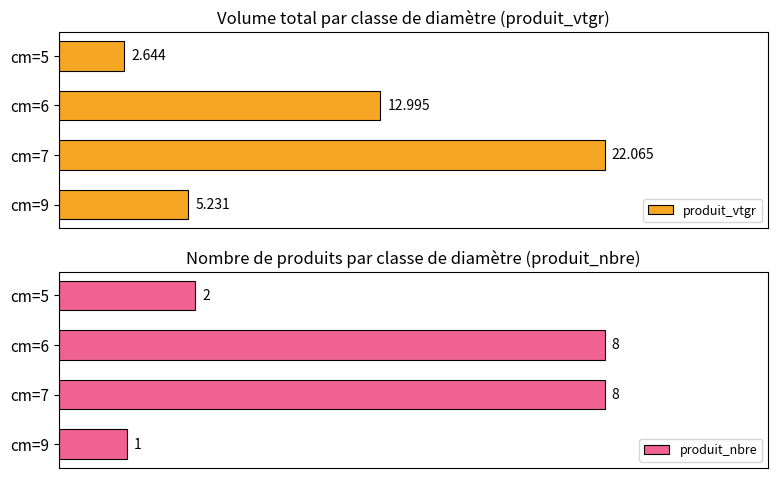

Which series has the widest spread of values?

produit_vtgr